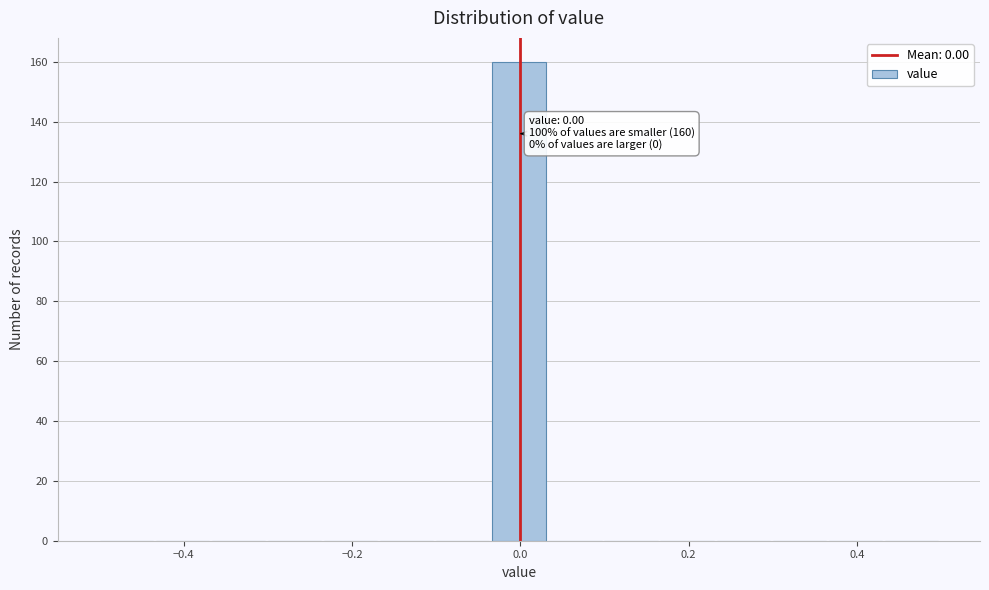

Read against the x-axis, roughly where is the centre of the tallest bar?

0.00